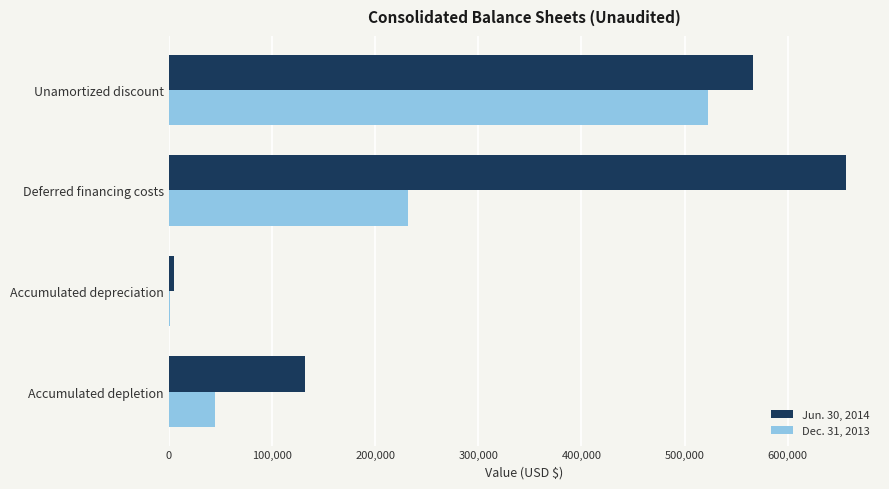

The Jun. 30, 2014 series shows 656572 at Deferred financing costs. True or false?

True